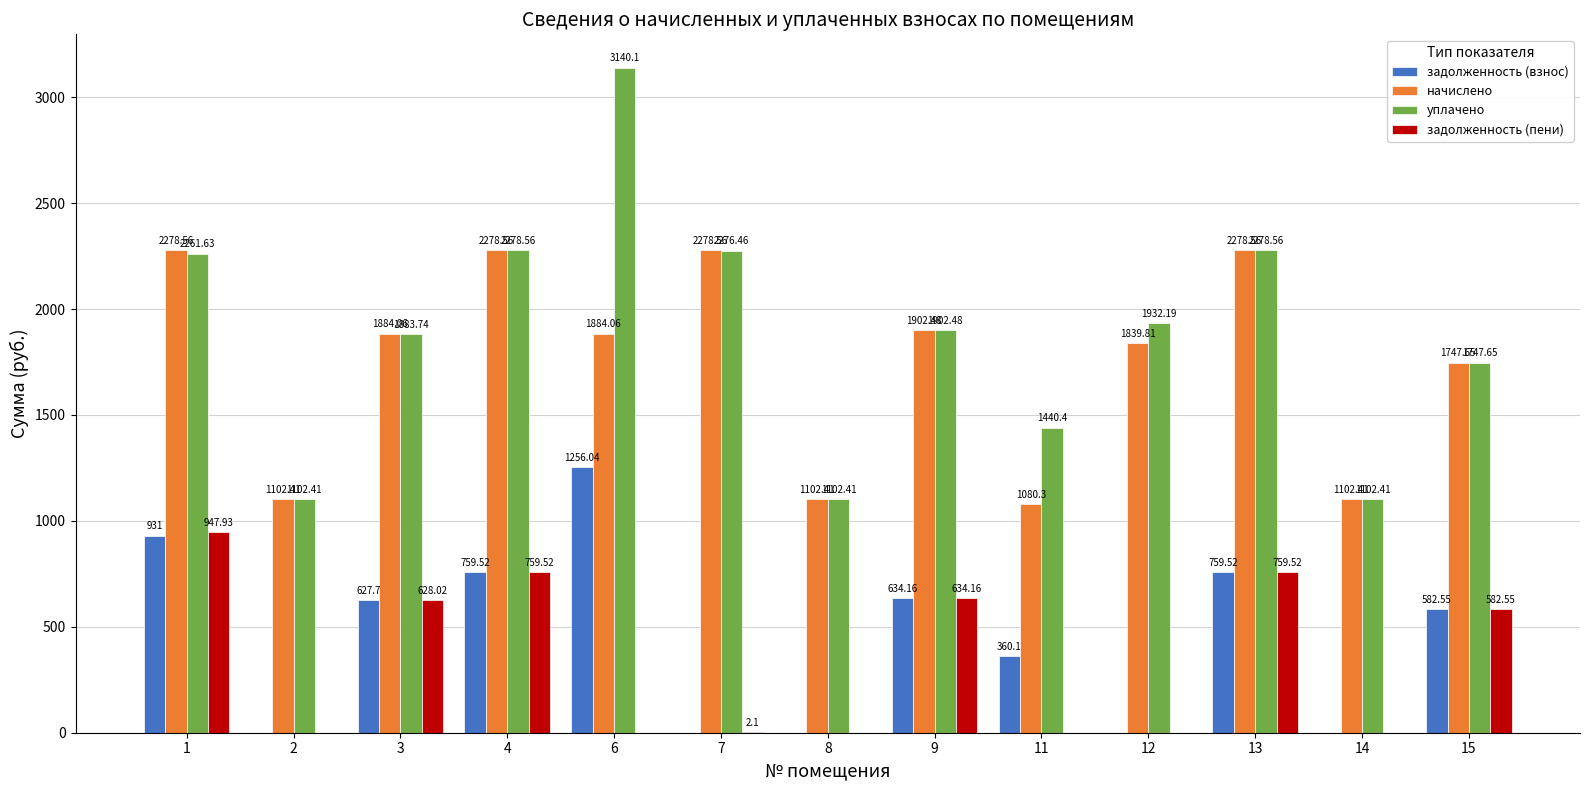

Between 1 and 4, which series saw the biggest shift?

задолженность (пени)